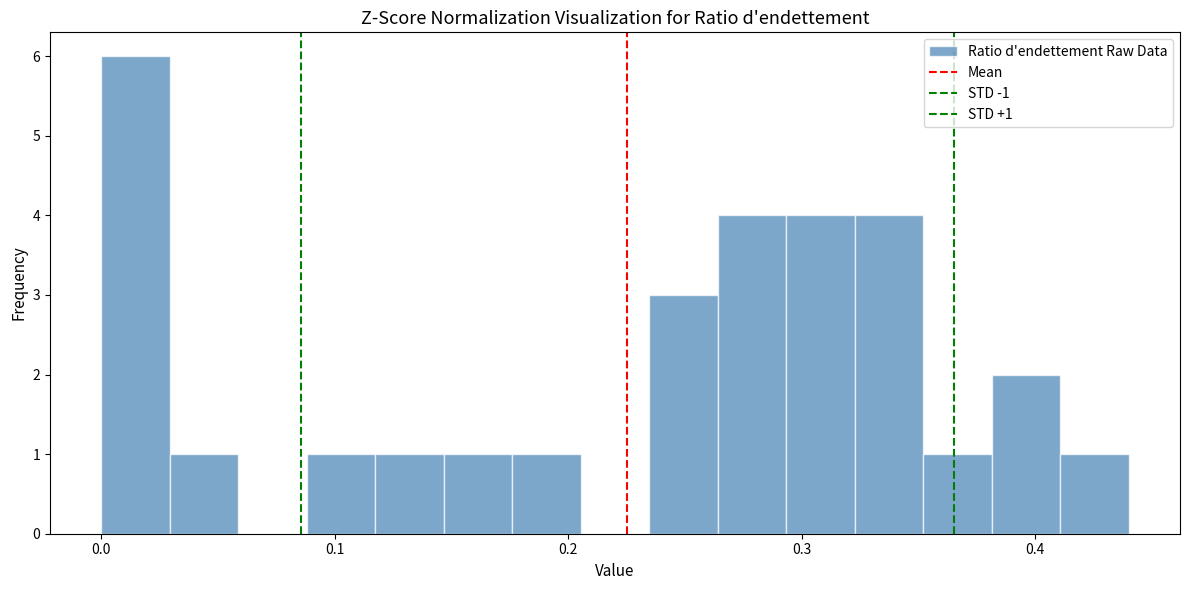

Around what value on the x-axis is the tallest bar? Give the approximate position of its centre, as read against the axis.

0.01